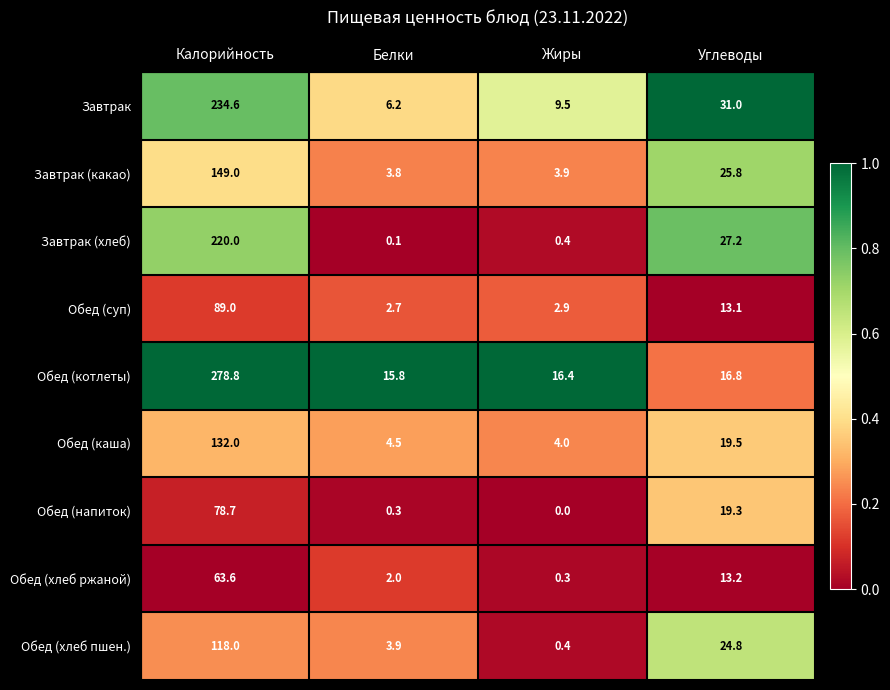

What is the difference between the Обед (котлеты) values at Жиры and Белки?

0.6